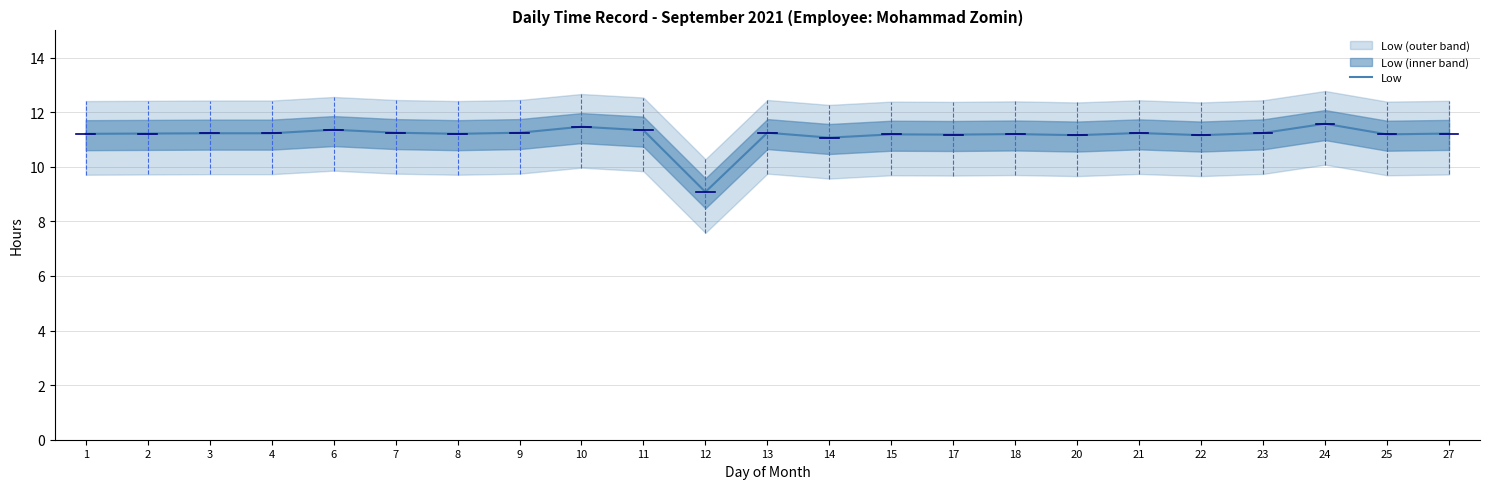

Approximately how many times larger is the value at 22 compared to 24?

1.0